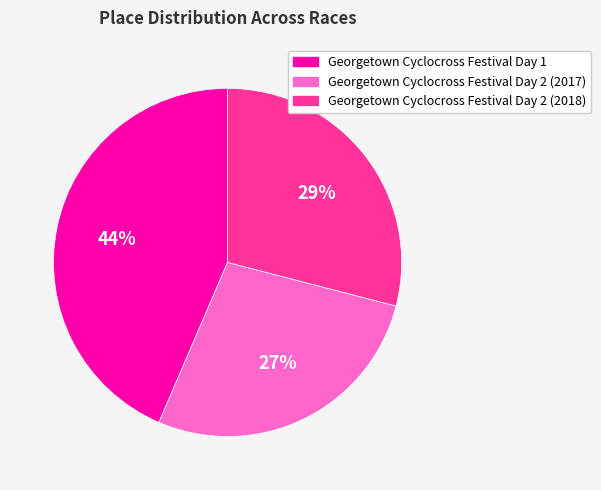

How many slices are in this pie chart?

3